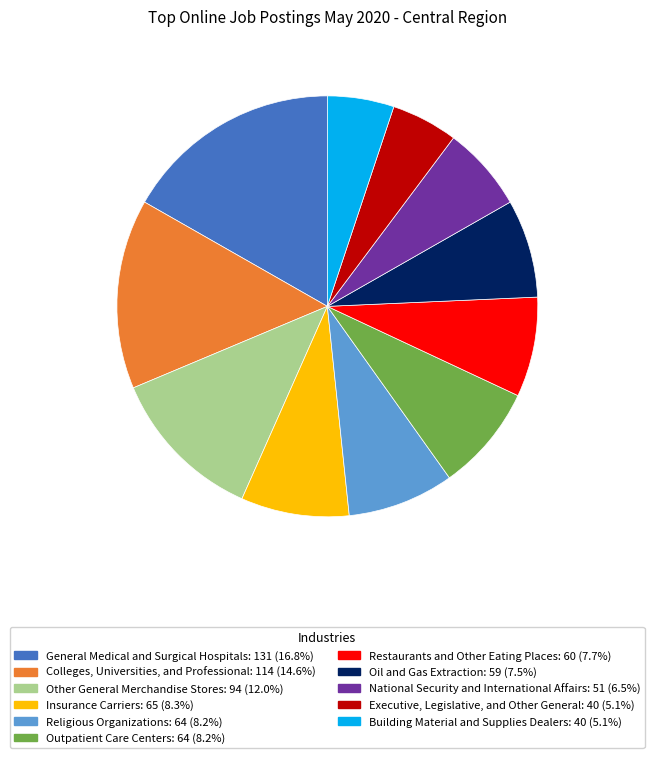

Is the sum of Building Material and Supplies Dealers and General Medical and Surgical Hospitals greater than half?

No